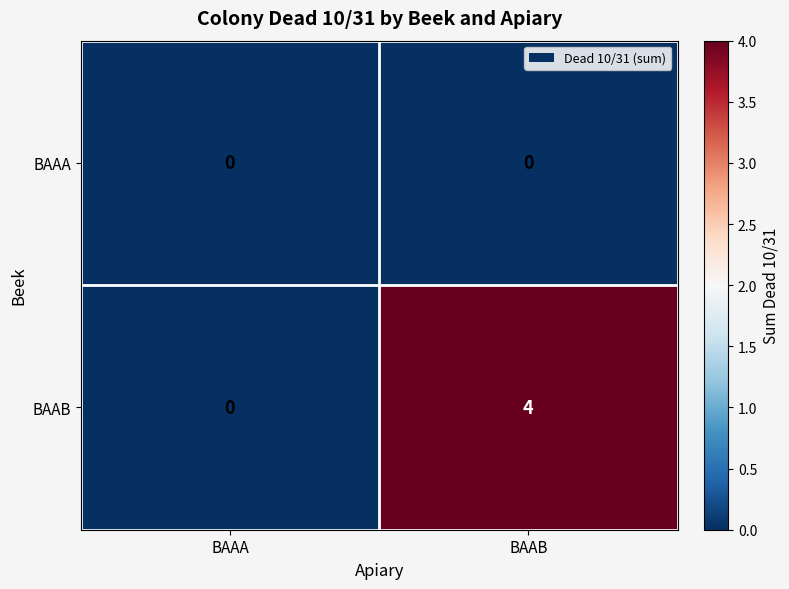

What is the difference between the BAAB values at BAAB and BAAA?

4